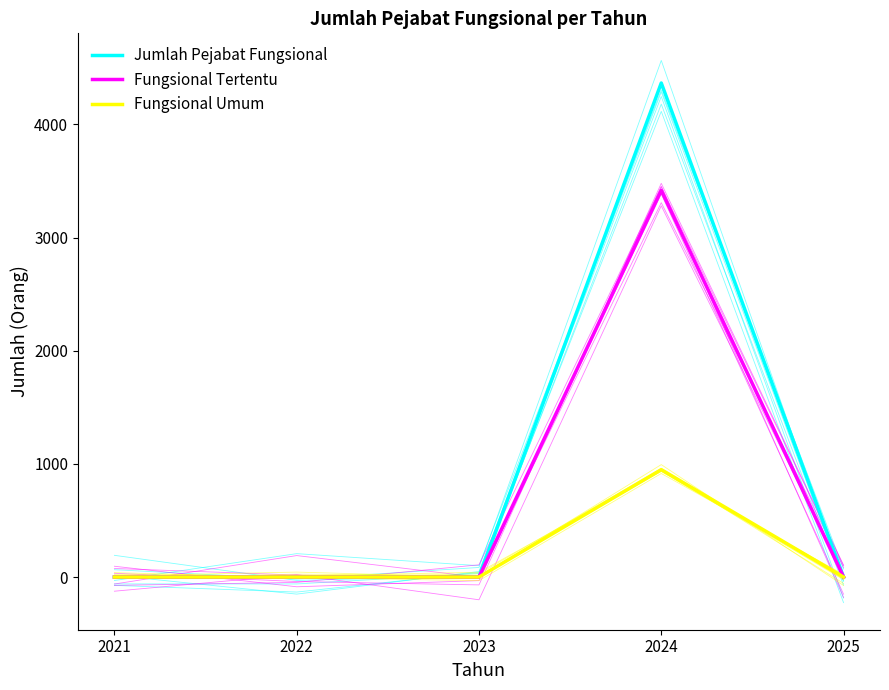

What is the difference between the maximum and minimum values in the Jumlah Pejabat Fungsional series?

4365